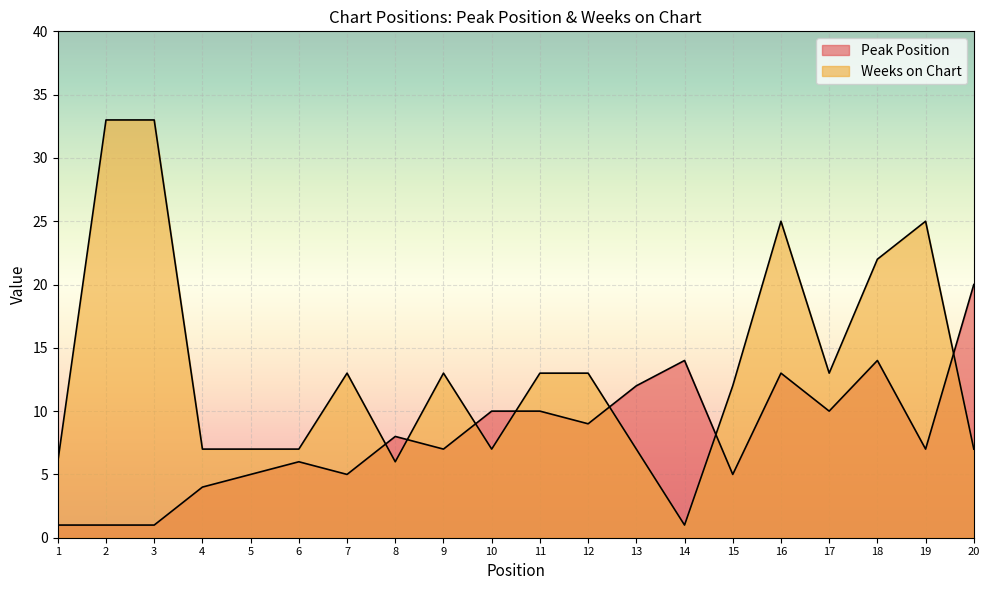

At which label is Weeks on Chart closest to 17?

7